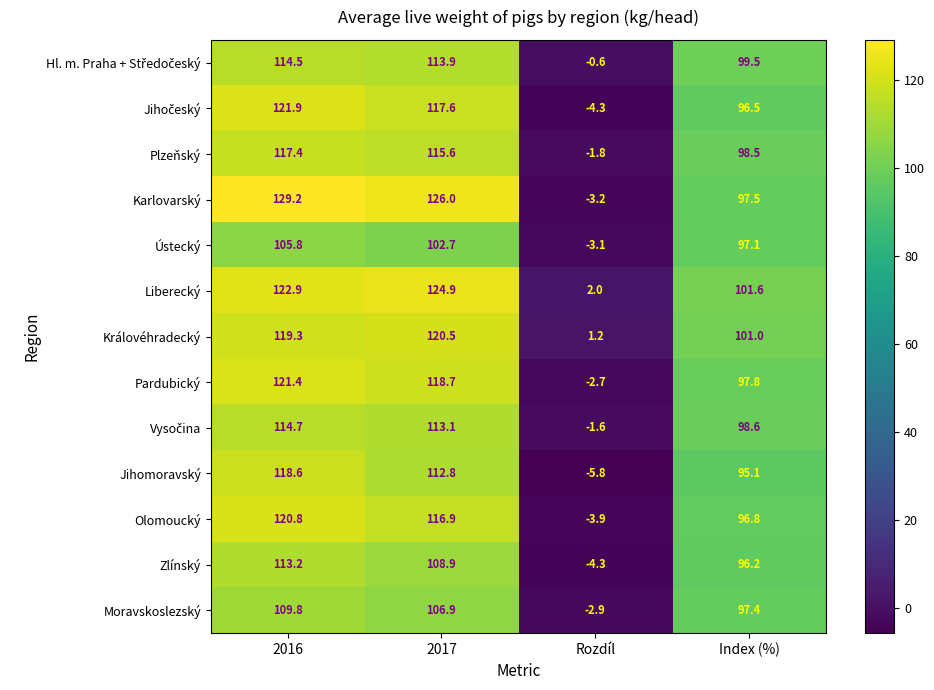

What is the approximate value of Ústecký at 2017?

102.7